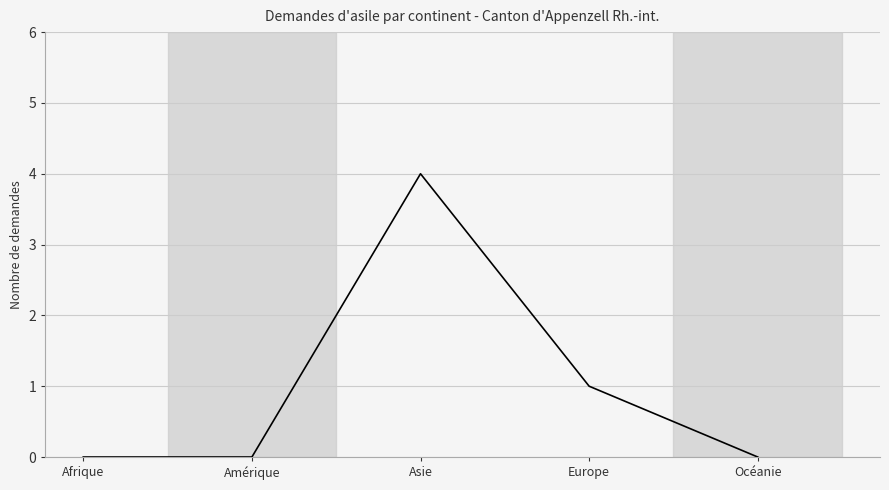

How many interior local peaks (higher than both neighbors) does the data have?

1